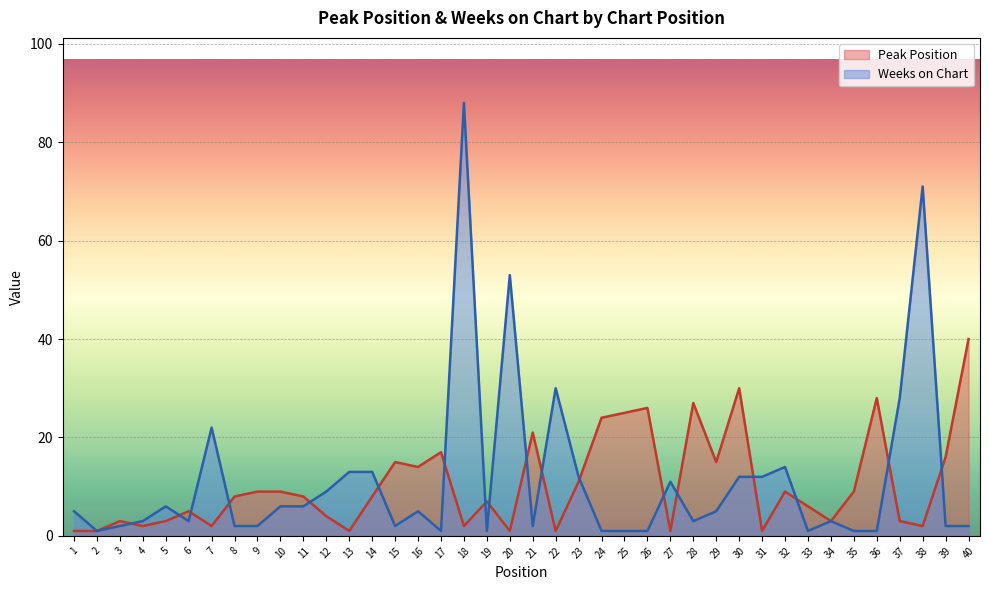

What is the value of the Peak Position point at the 33rd from the left?

6